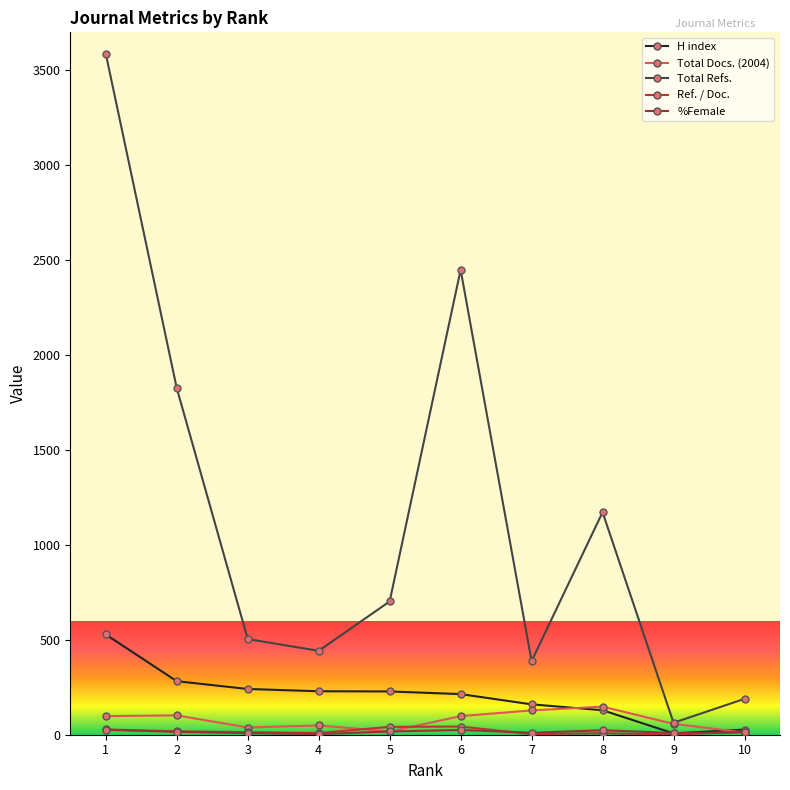

How many lines are shown in the chart?

5